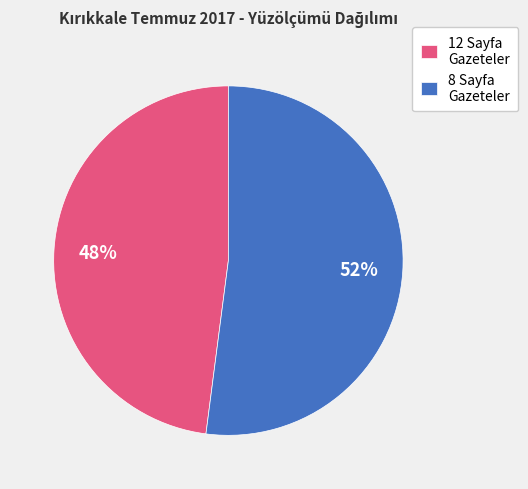

To the nearest percent, what is the difference between the largest and smallest slice percentages?

4%